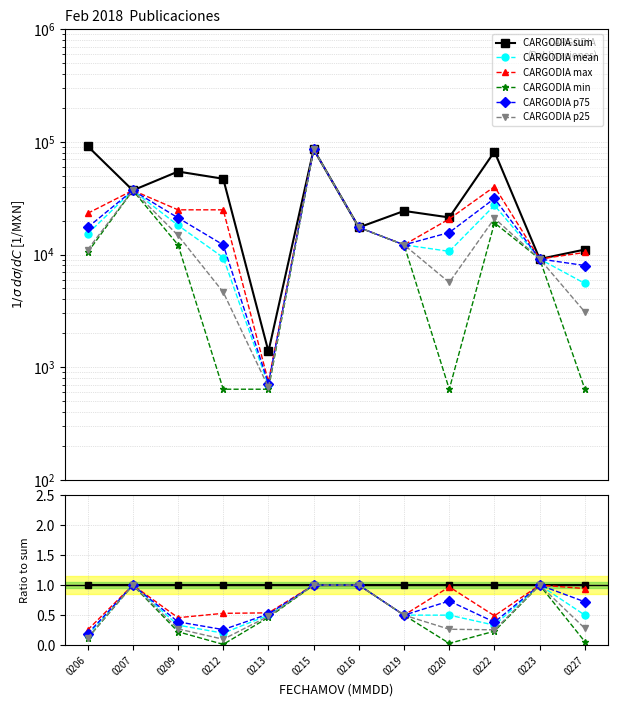

How many series are shown in this chart?

6